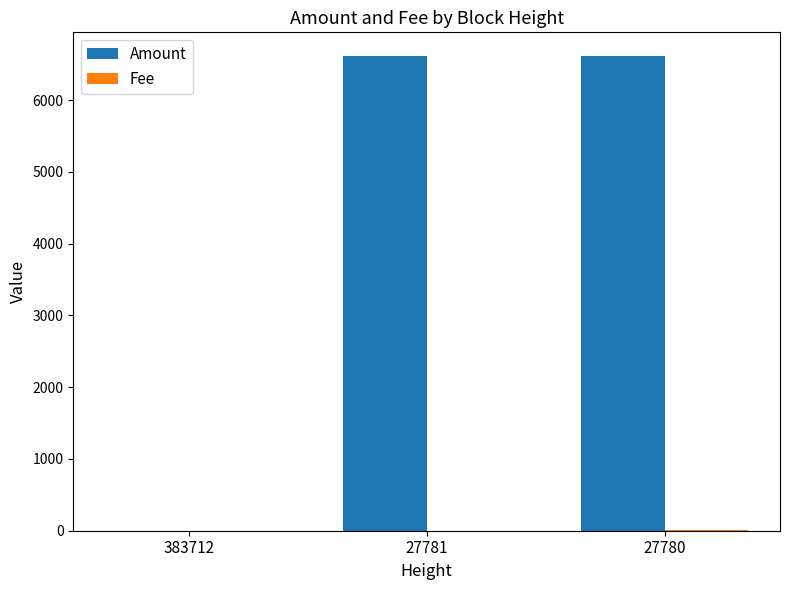

Is it true that Amount equals 6612 at 27781?

True